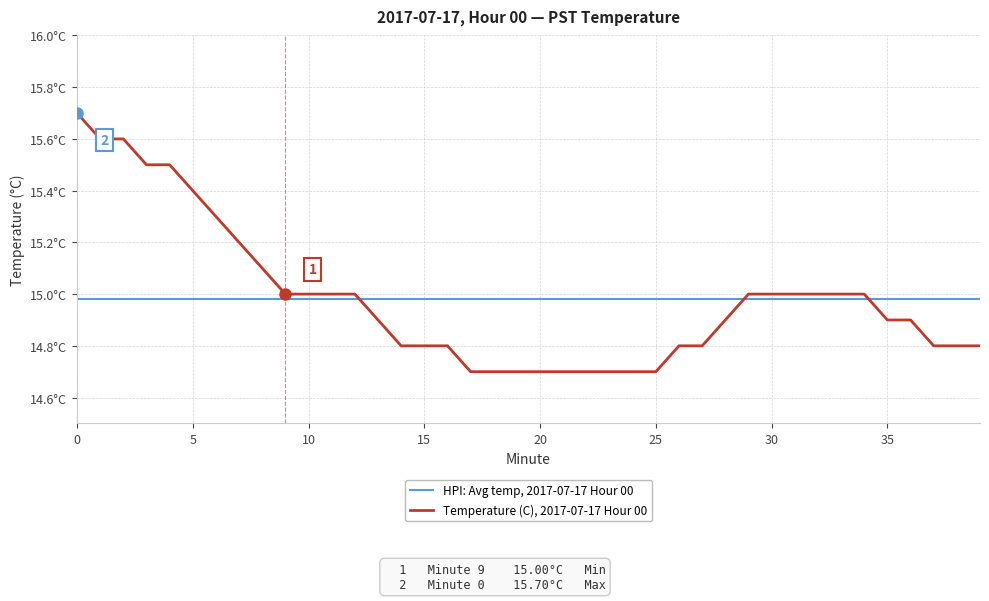

Reading left to right, list all the values displayed in this chart.

HPI: Avg temp, 2017-07-17 Hour 00: 15.0	15.0	15.0	15.0	15.0	15.0	15.0	15.0	15.0	15.0	15.0	15.0	15.0	15.0	15.0	15.0	15.0	15.0	15.0	15.0	15.0	15.0	15.0	15.0	15.0	15.0	15.0	15.0	15.0	15.0	15.0	15.0	15.0	15.0	15.0	15.0	15.0	15.0	15.0	15.0
Temperature (C), 2017-07-17 Hour 00: 15.7	15.6	15.6	15.5	15.5	15.4	15.3	15.2	15.1	15.0	15.0	15.0	15.0	14.9	14.8	14.8	14.8	14.7	14.7	14.7	14.7	14.7	14.7	14.7	14.7	14.7	14.8	14.8	14.9	15.0	15.0	15.0	15.0	15.0	15.0	14.9	14.9	14.8	14.8	14.8